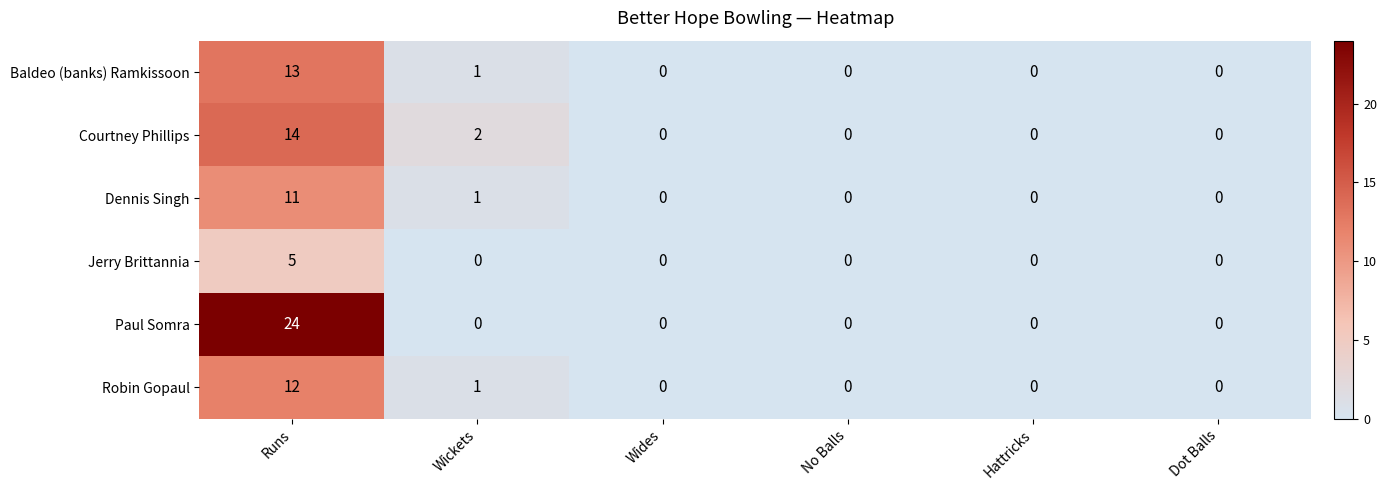

Which series has the largest range (max minus min)?

Paul Somra